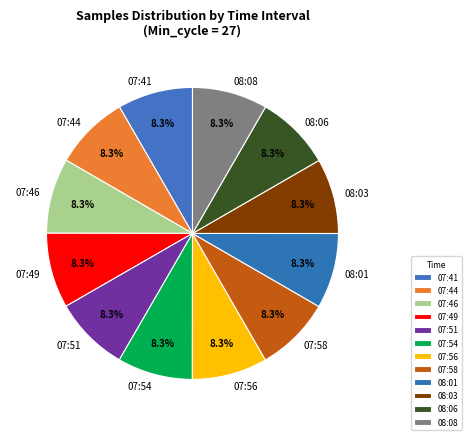

What is the ratio of the value at 07:54 to the value at 08:03?

1.0